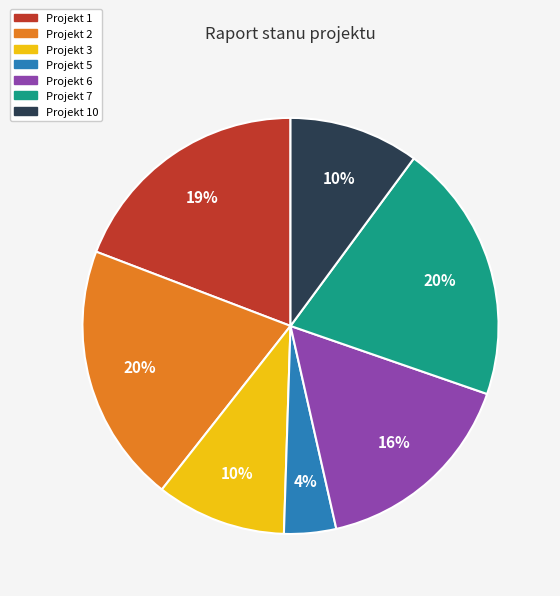

To the nearest percent, what percentage of the pie is Projekt 3?

10%